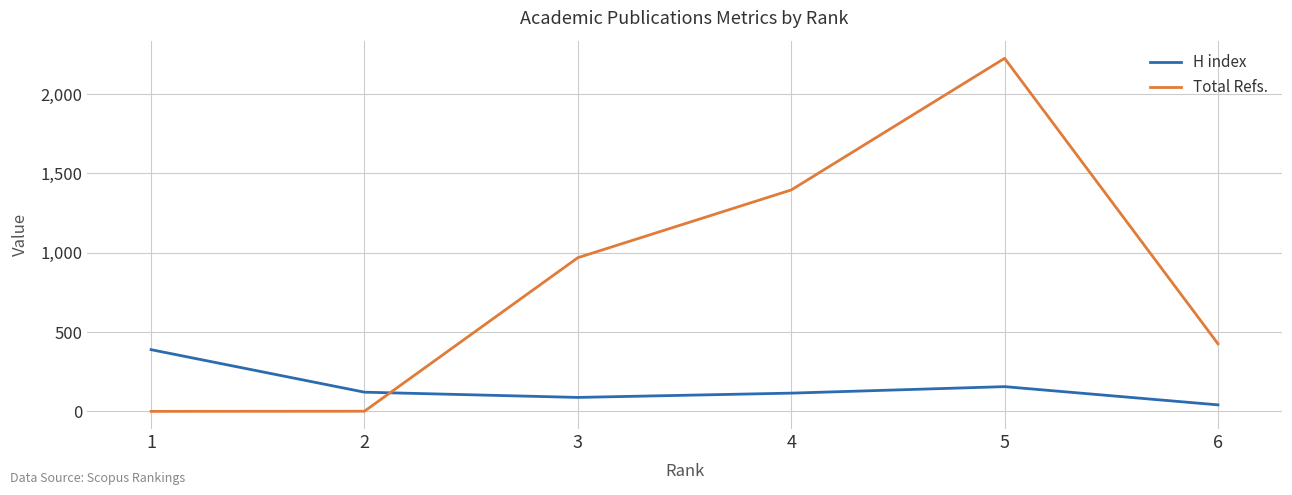

At how many categories does at least one series exceed 758?

3